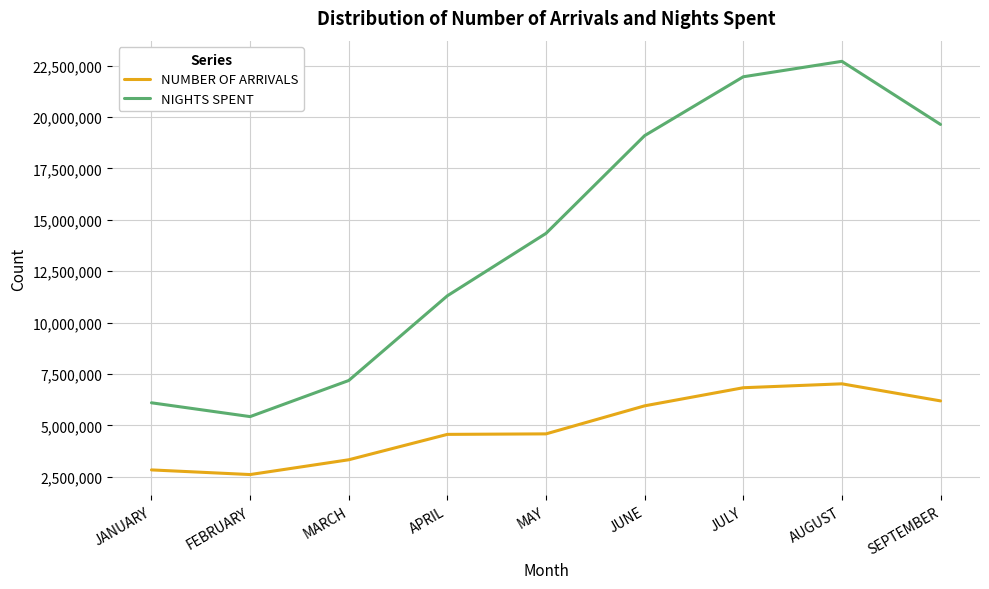

What are all the series names shown in the legend?

NUMBER OF ARRIVALS, NIGHTS SPENT